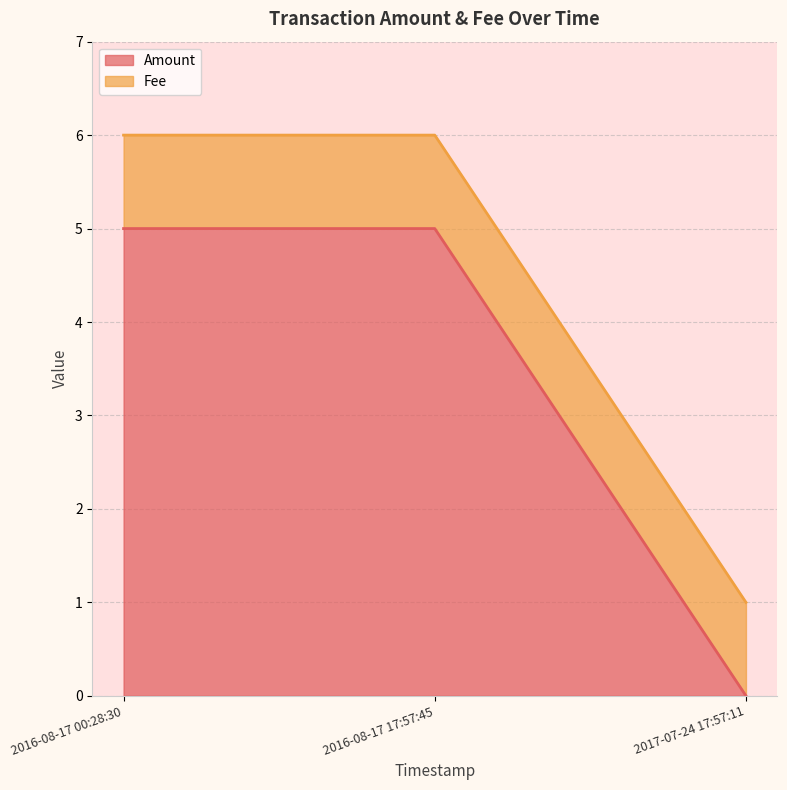

What are all the series names shown in the legend?

Amount, Fee